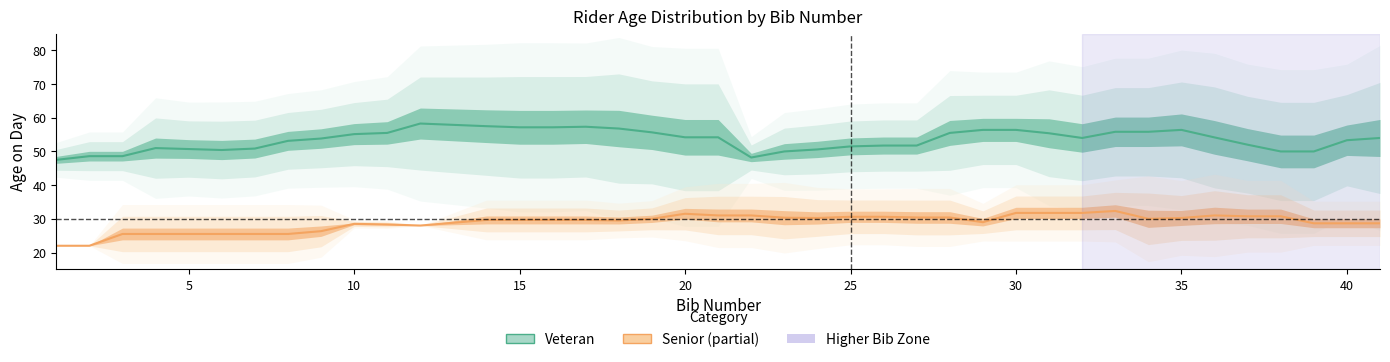

The value of Senior at 15 is 40.5. True or false?

False